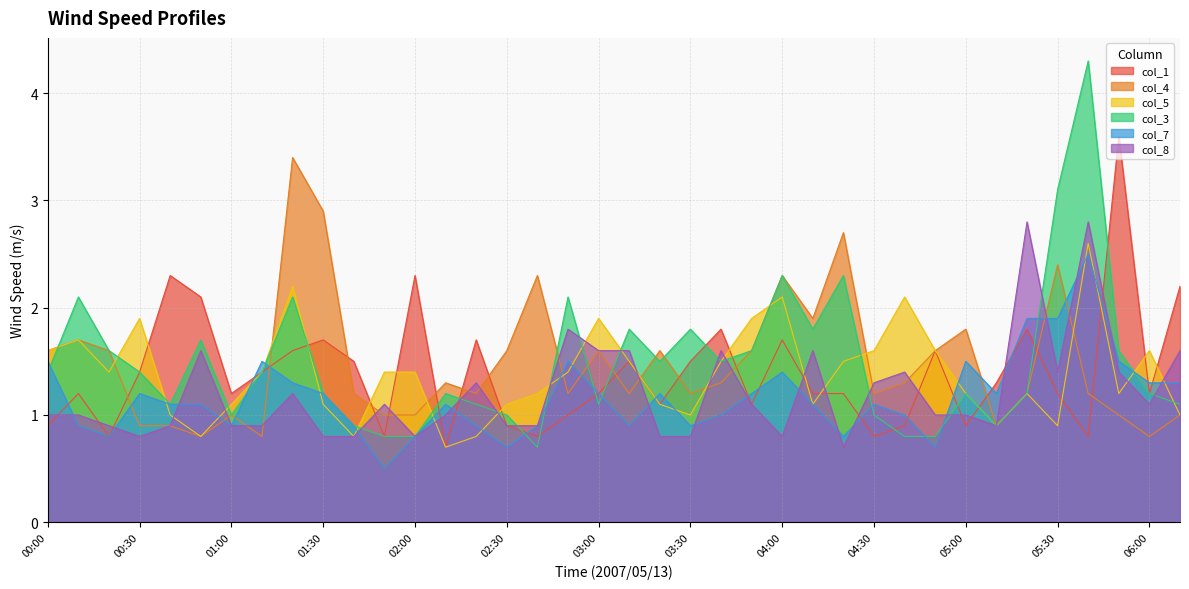

What is the difference between the col_8 values at 02:50 and 05:00?

0.8